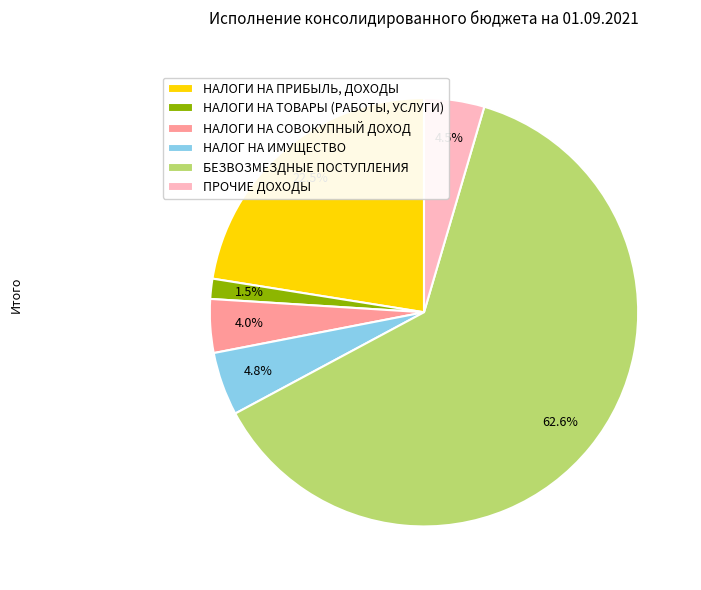

Which has a higher value, НАЛОГ НА ИМУЩЕСТВО or НАЛОГИ НА ПРИБЫЛЬ, ДОХОДЫ?

НАЛОГИ НА ПРИБЫЛЬ, ДОХОДЫ